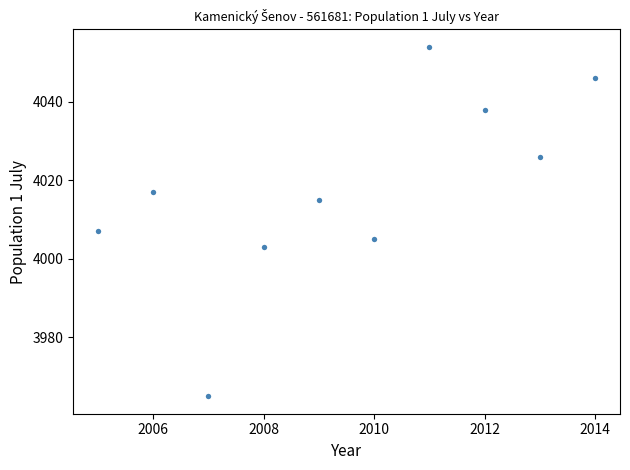

What Y value in the scatter plot is closest to 4009?

4007